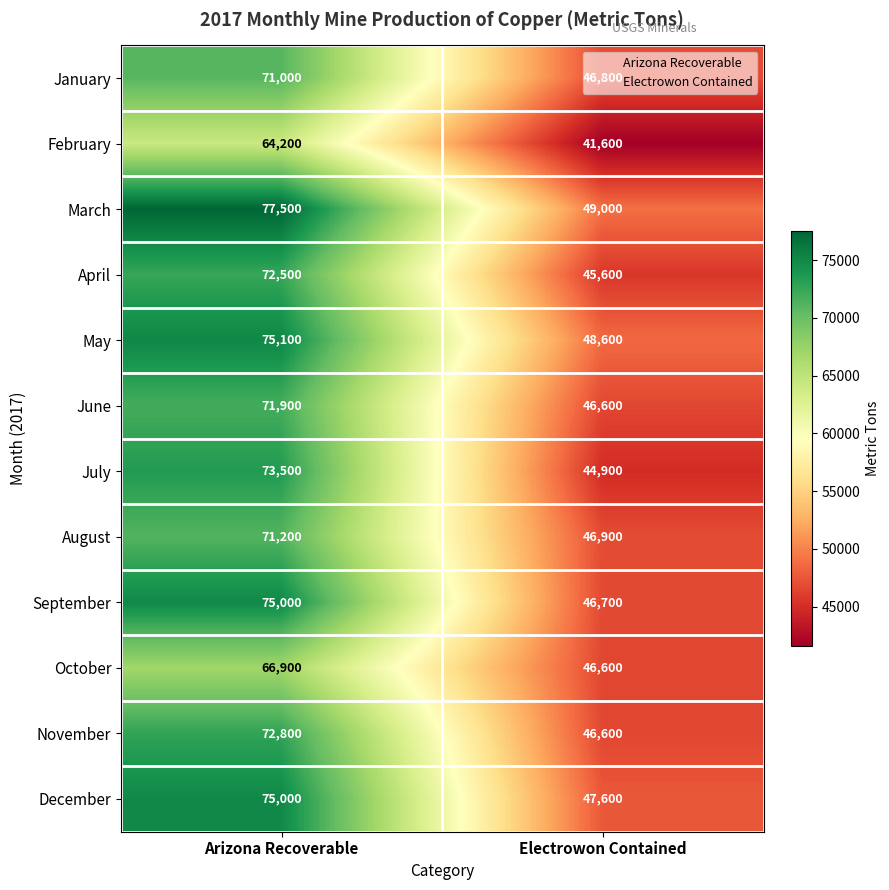

What is the average value of the February series?

52900